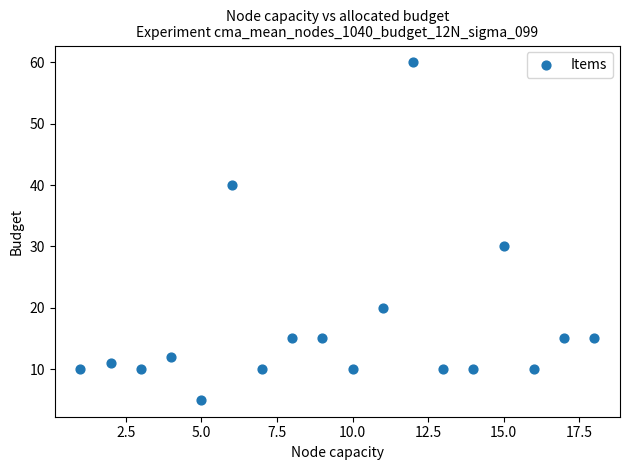

What is the range of X values (max minus min)?

17